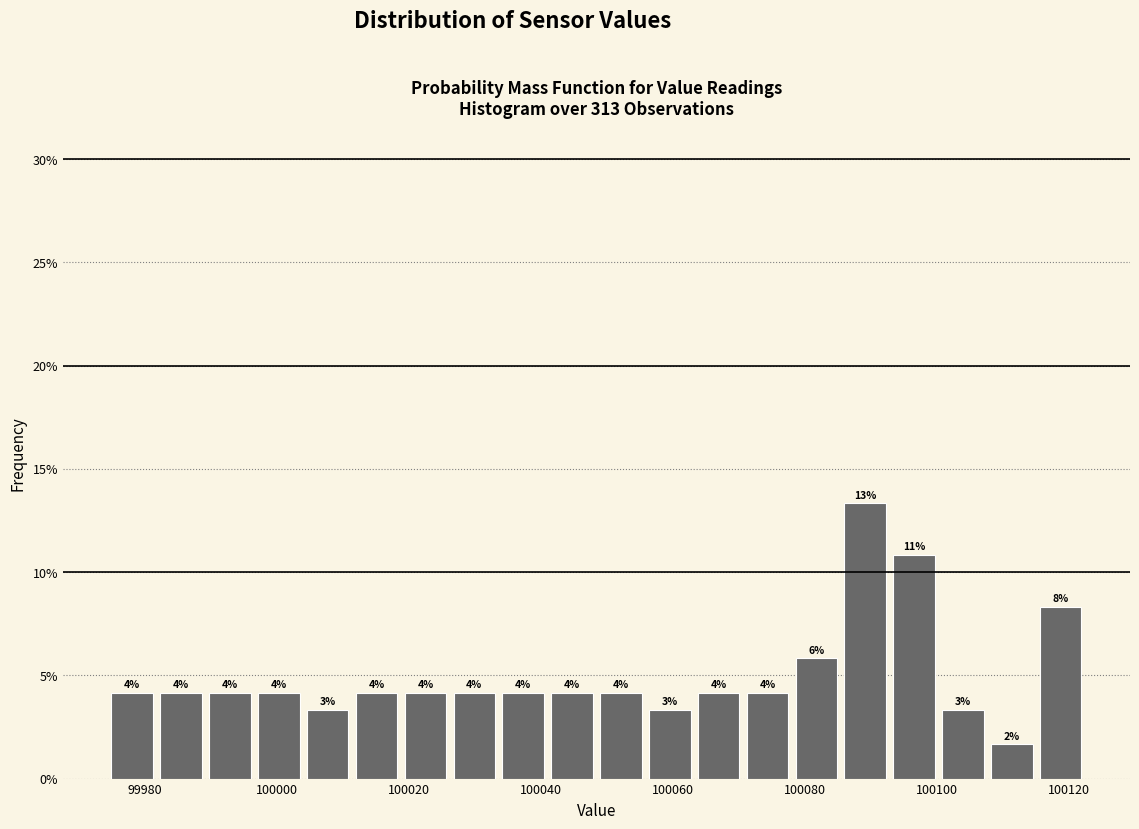

Around what value on the x-axis is the tallest bar? Give the approximate position of its centre, as read against the axis.

100090